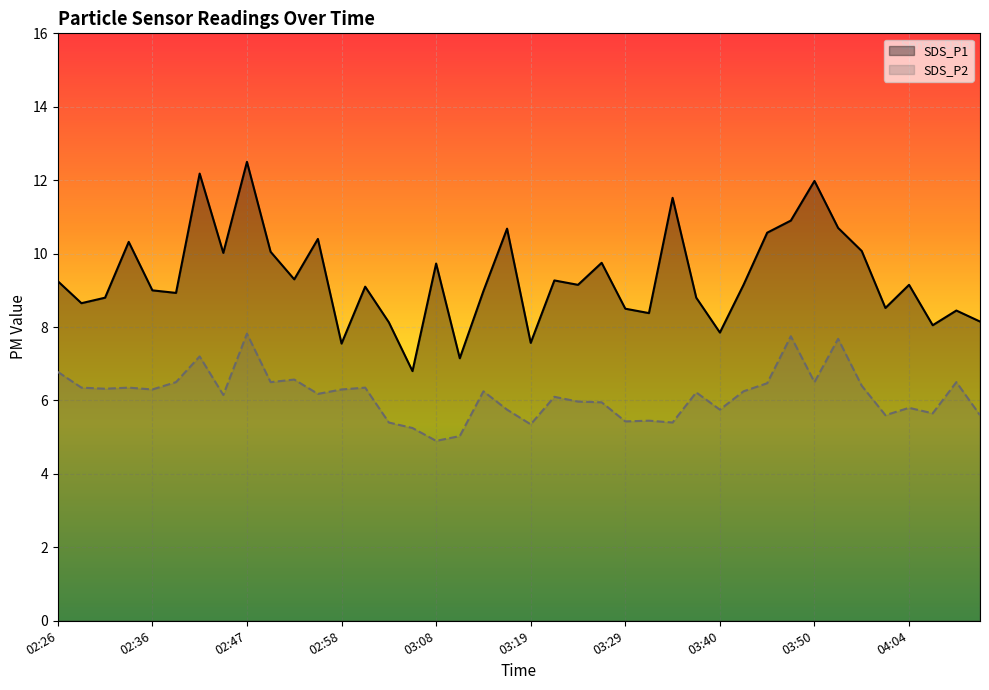

What is the sum of all SDS_P2 values?

246.1